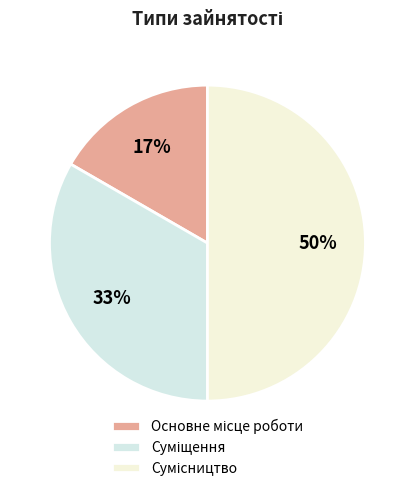

How many segments does this pie chart have?

3